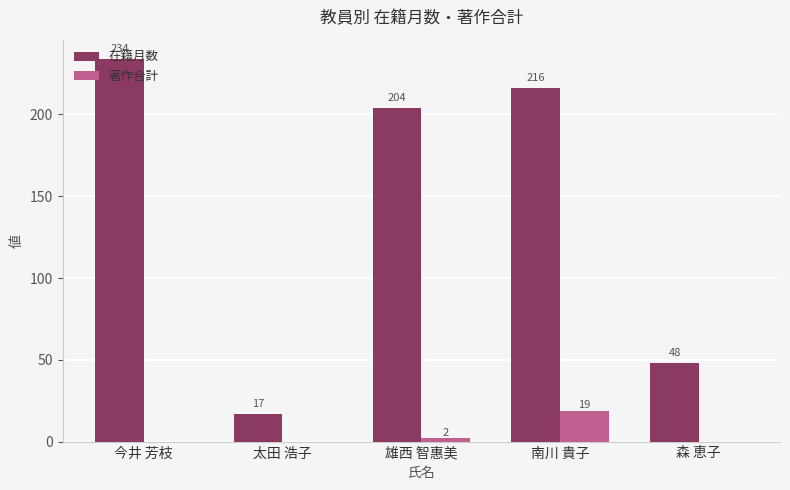

What is the approximate value of 在籍月数 at 太田 浩子?

17